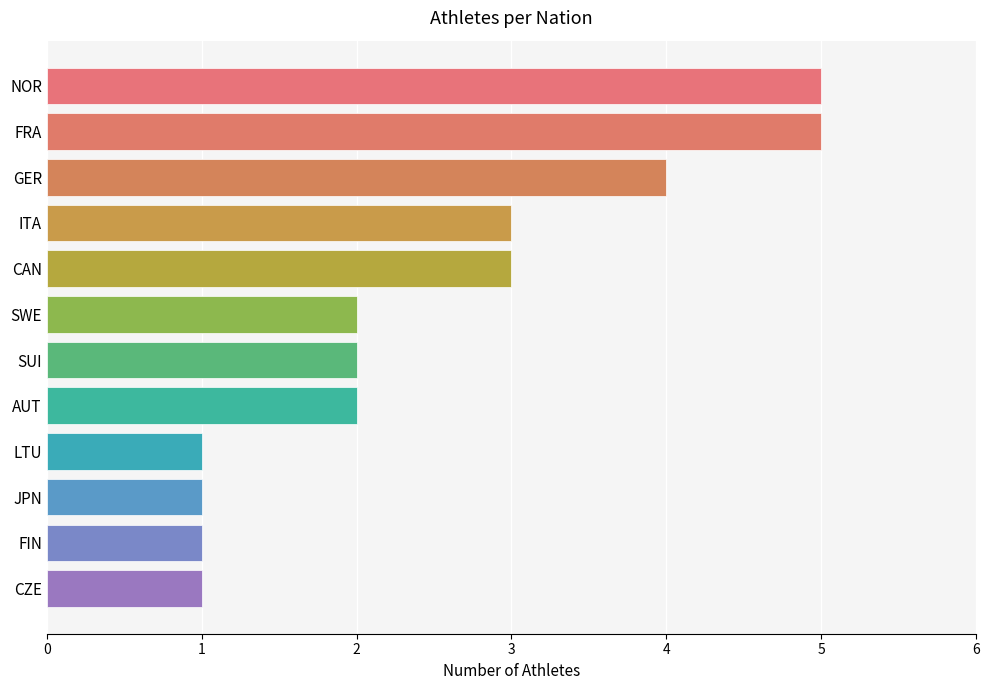

What is the change in value from FRA to SWE?

-3